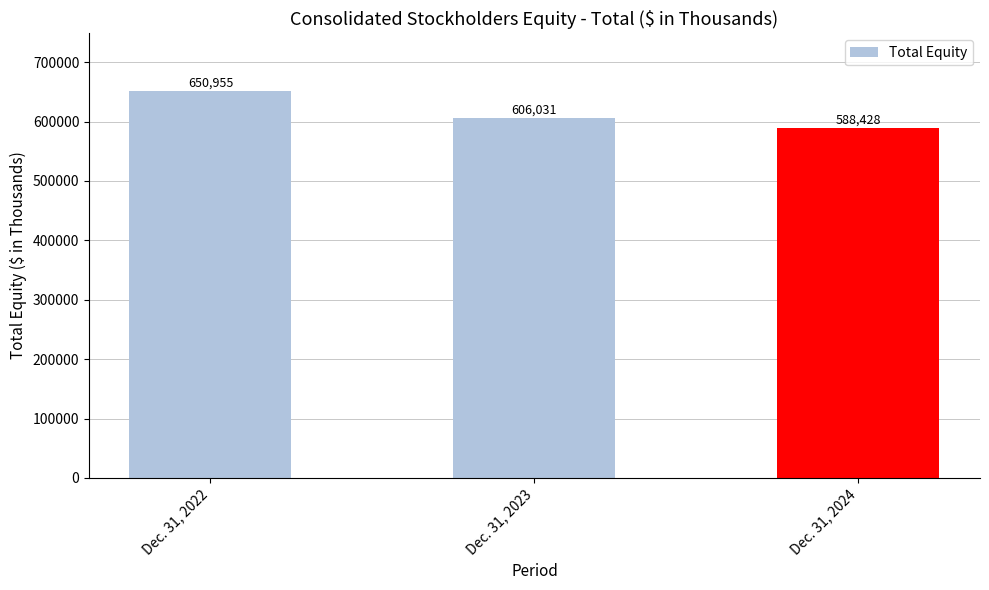

Is it true that the value at Dec. 31, 2023 is 207307?

False